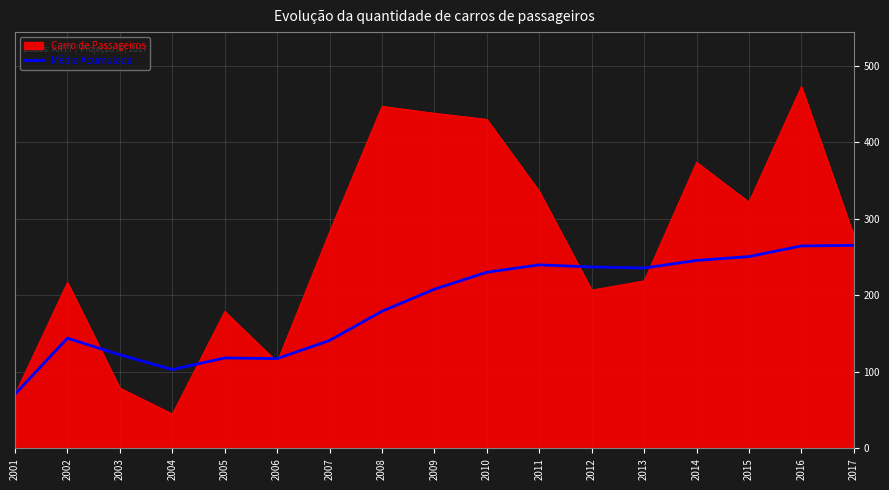

True or false: Média Acumulada has a value of 208.0 at 2009.

True